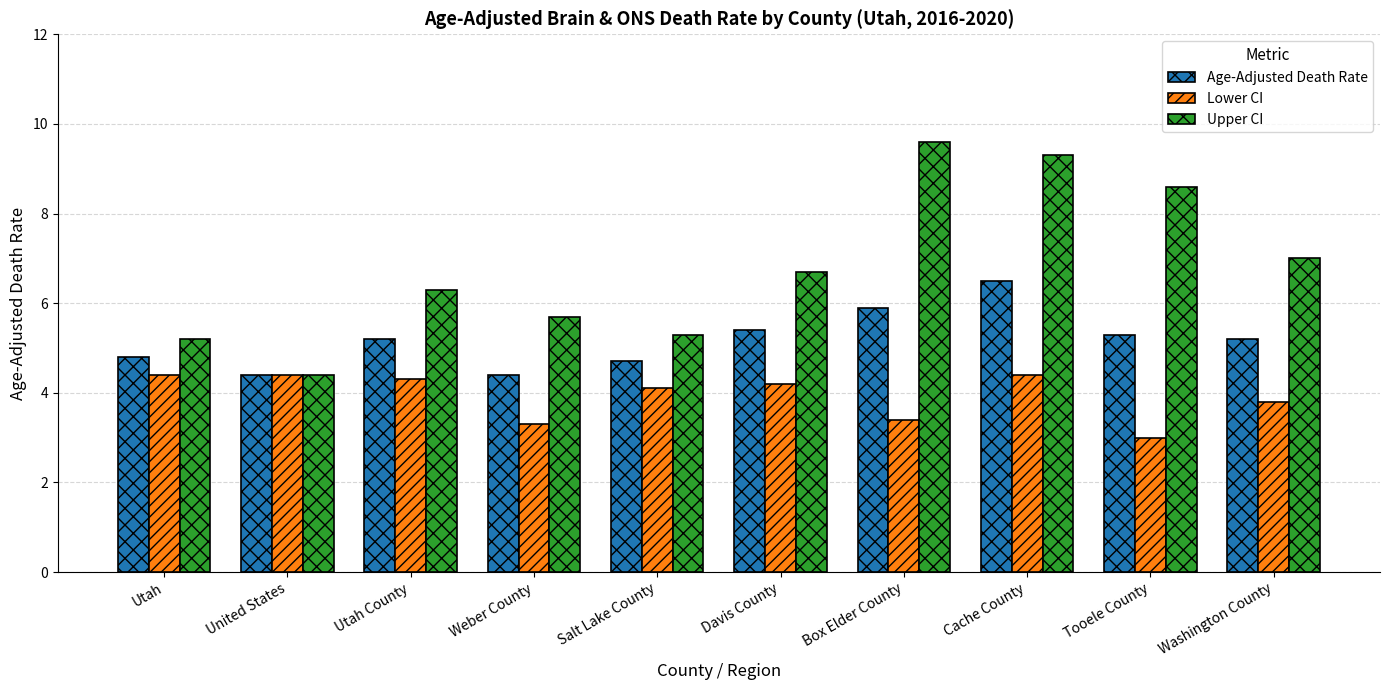

What is the difference between the highest and lowest values at Tooele County?

5.6